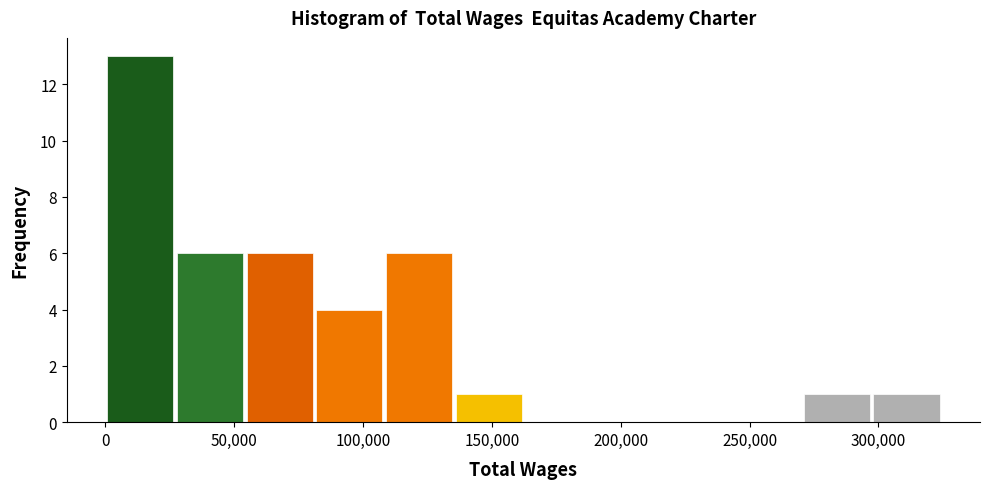

Which range on the x-axis has the tallest bar?

0 to 25000